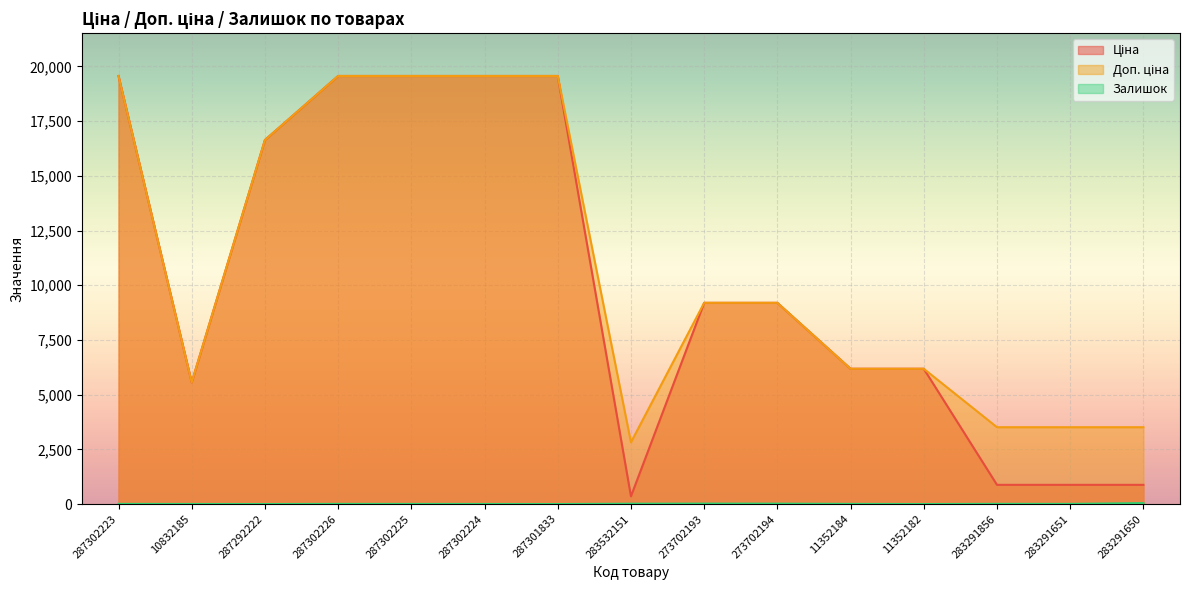

List the labels in order of Доп. ціна value, largest first.

287302223, 287302226, 287302225, 287302224, 287301833, 287292222, 273702193, 273702194, 11352184, 11352182, 10832185, 283291856, 283291651, 283291650, 283532151